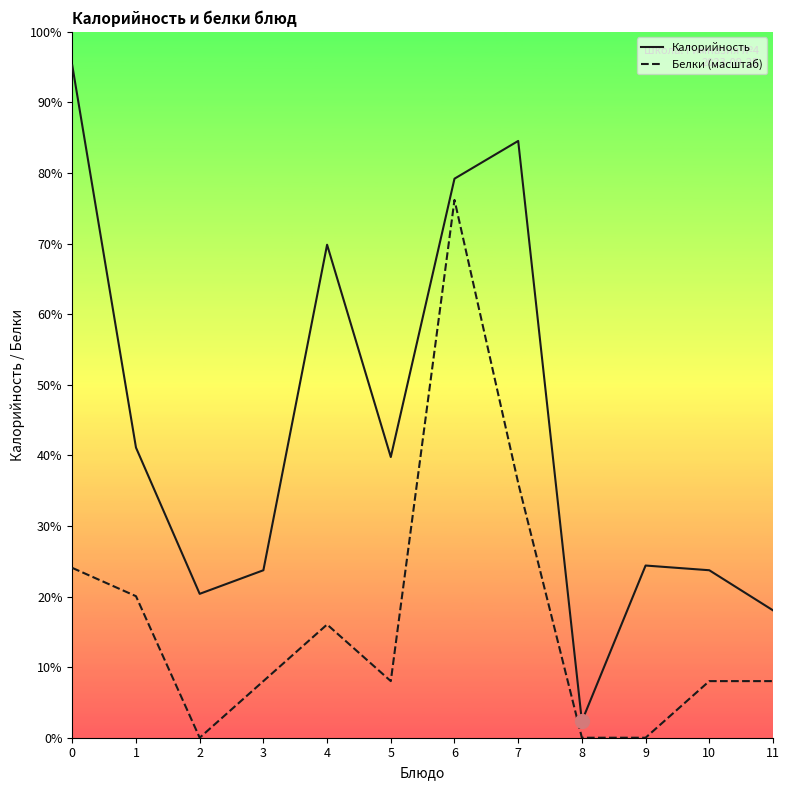

Is the value of Белки at 0 greater than the value of Калорийность at 9?

No